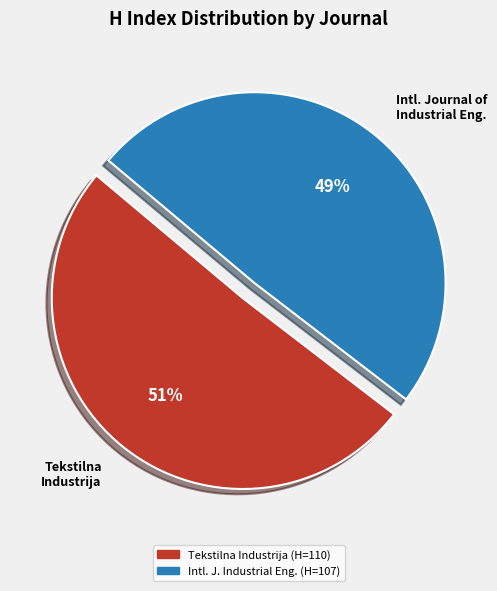

Count the number of slices in the pie.

2